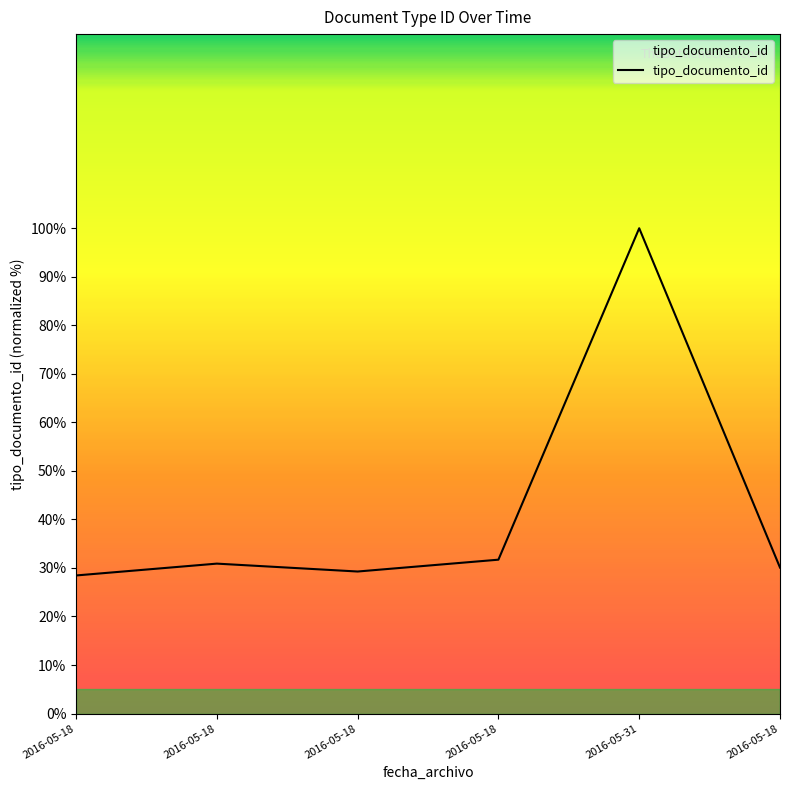

What is the sum of all values?

250.4